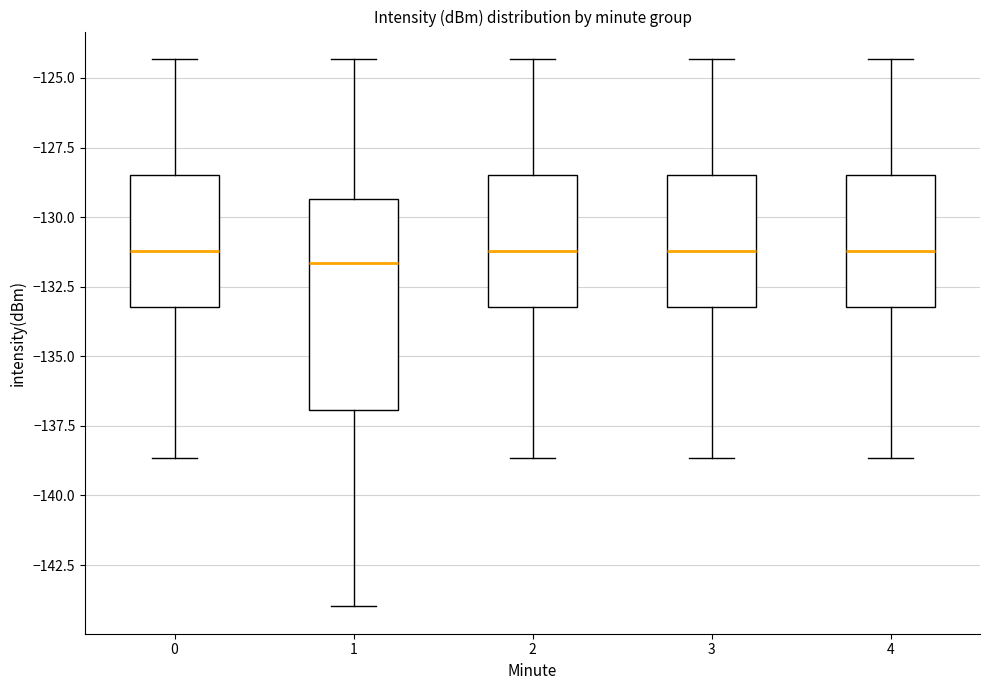

Reading left to right, read every box against the y-axis: the position of its median line, the range the box covers, and the ends of its whiskers. The values are not printed on the chart, so give them approximately, as read against the axis.

0: median -131.0, box -133.0 to -128.5, whiskers -138.5 to -124.5
1: median -131.5, box -137.0 to -129.5, whiskers -144.0 to -124.5
2: median -131.0, box -133.0 to -128.5, whiskers -138.5 to -124.5
3: median -131.0, box -133.0 to -128.5, whiskers -138.5 to -124.5
4: median -131.0, box -133.0 to -128.5, whiskers -138.5 to -124.5